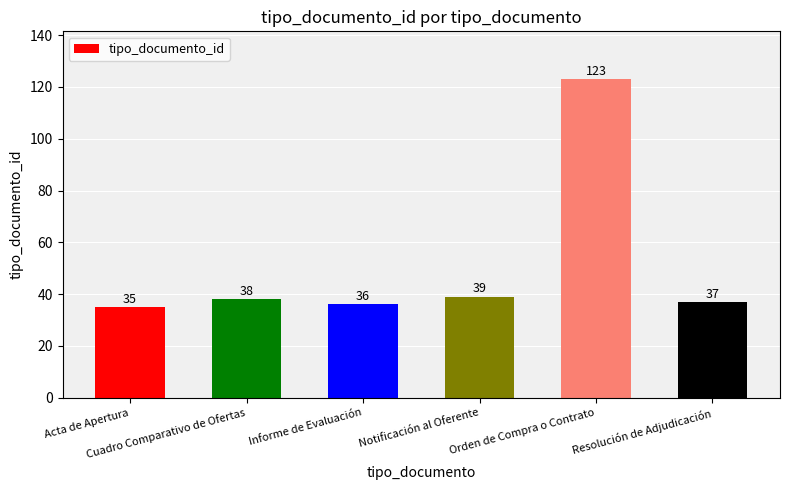

List the labels in order of value, largest first.

Orden de Compra o Contrato, Notificación al Oferente, Cuadro Comparativo de Ofertas, Resolución de Adjudicación, Informe de Evaluación, Acta de Apertura